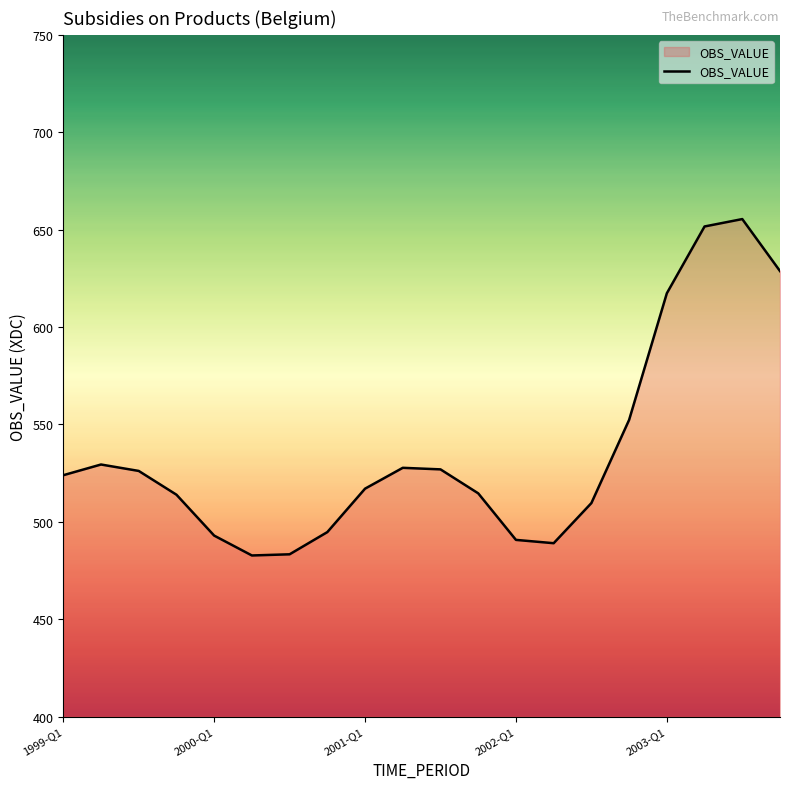

What is the difference between the maximum and minimum values?

172.7